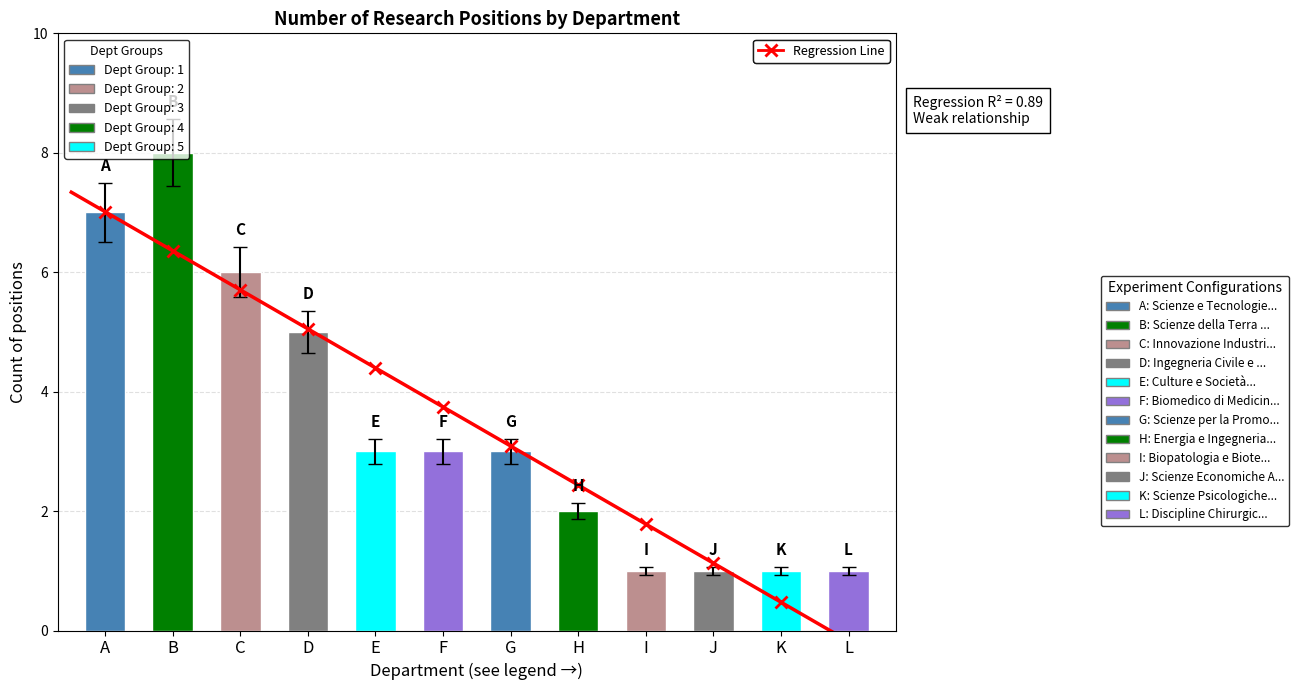

How many values are between 1 and 6?

10